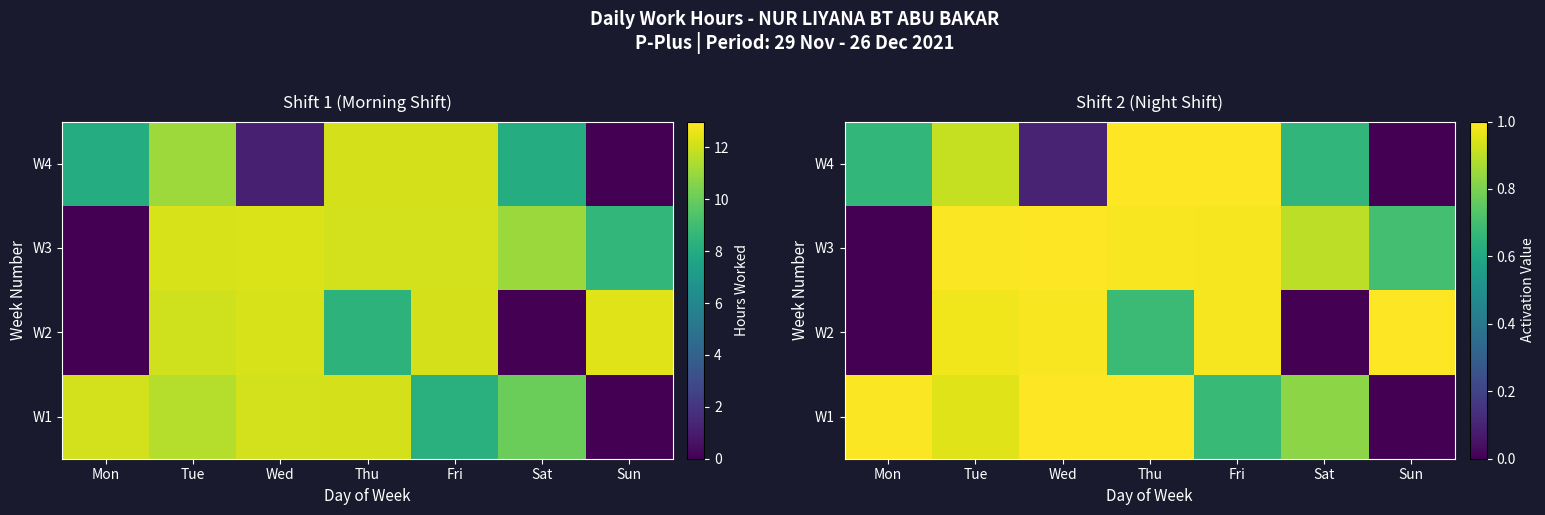

What is the average value of the W1 series?

0.8